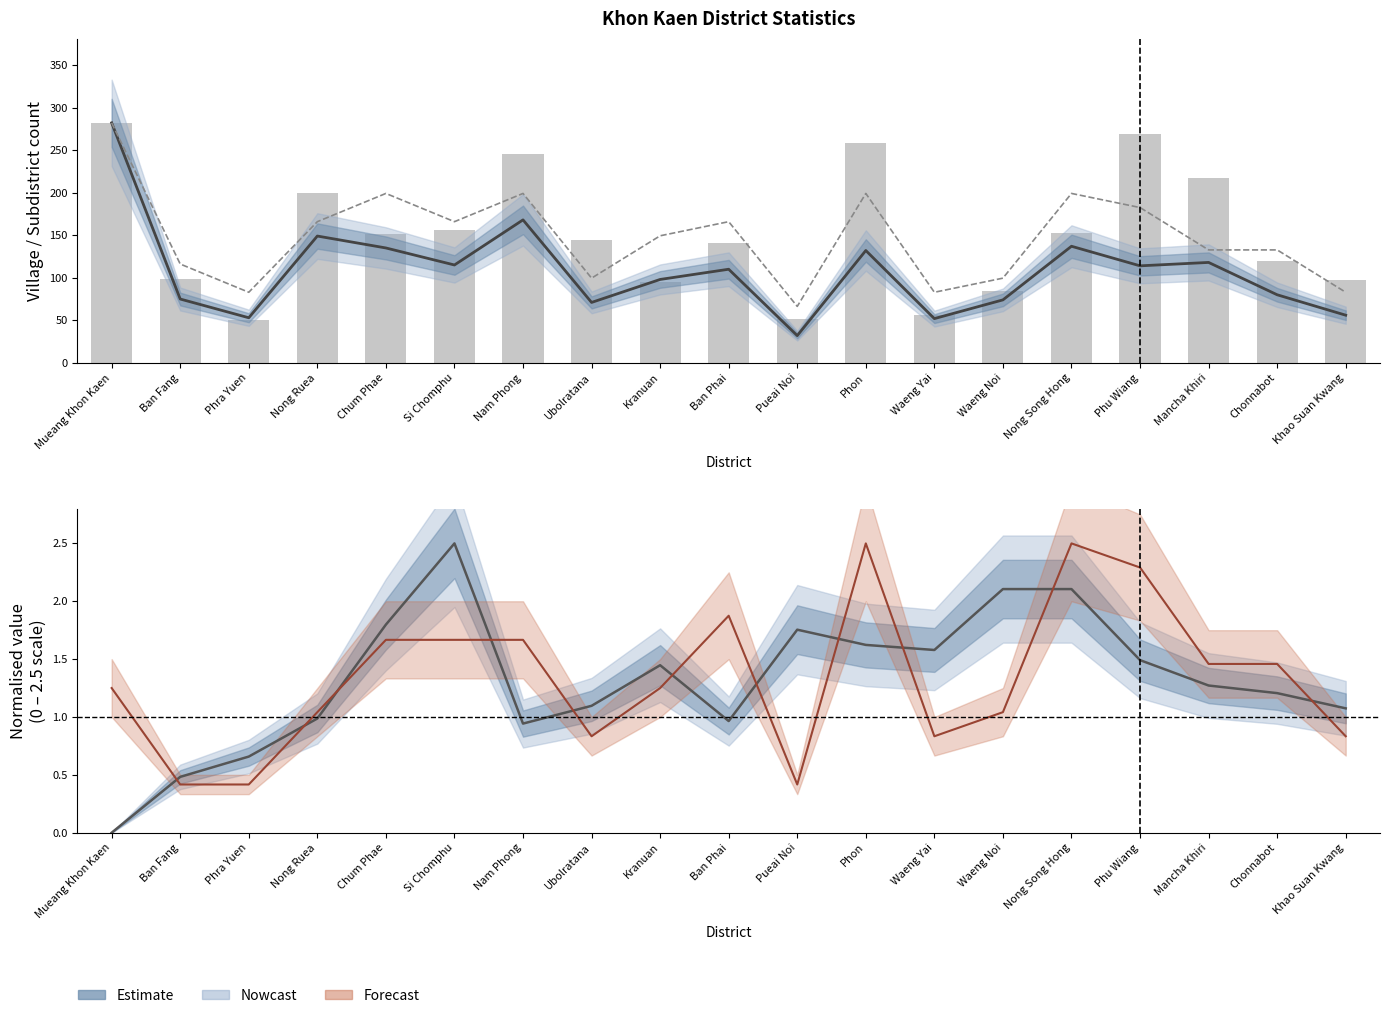

Where is Village count nearest to the value 157?

Nong Ruea